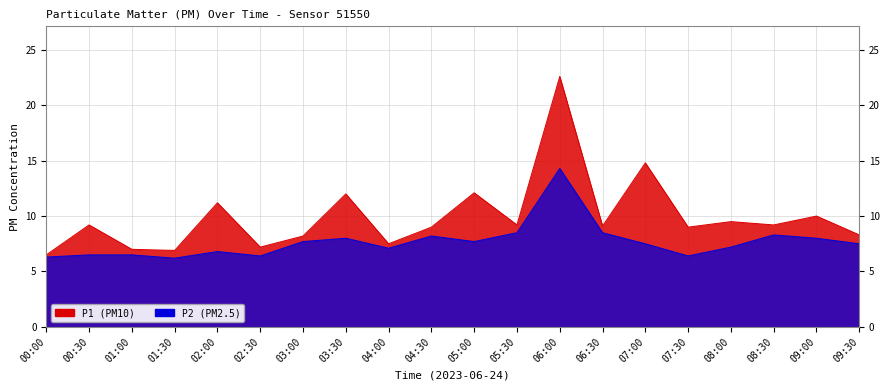

What is the minimum value for P1?

6.5